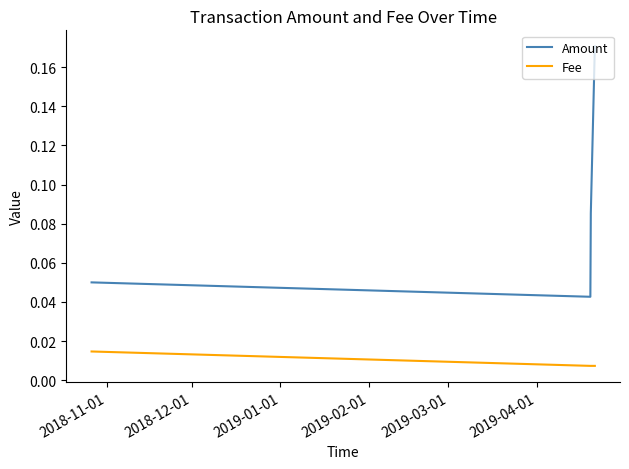

How many distinct data groups are displayed?

2